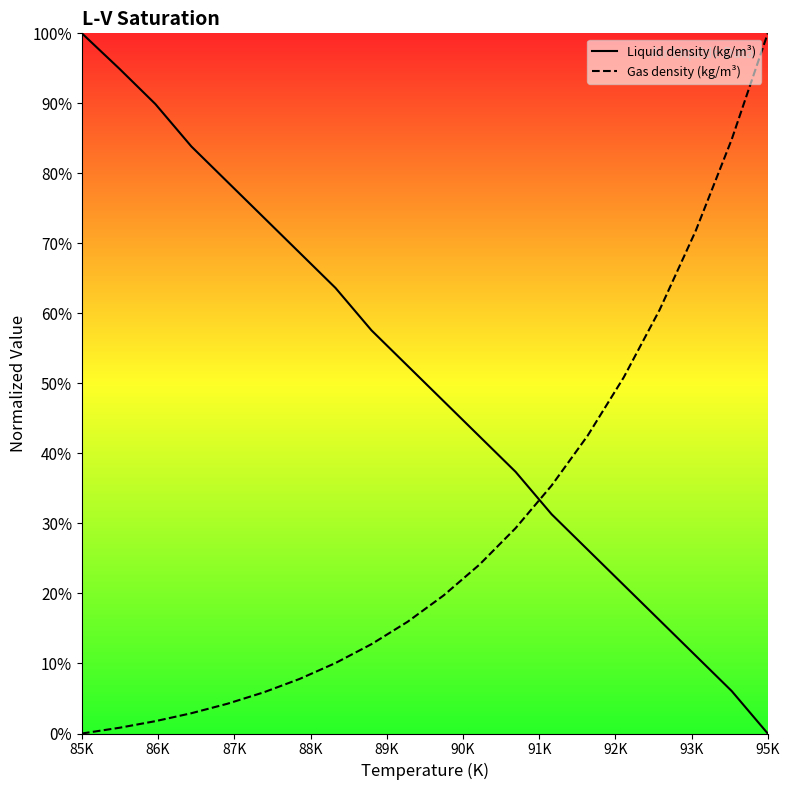

Which series has the largest total across all categories?

Liquid density (kg/m³)